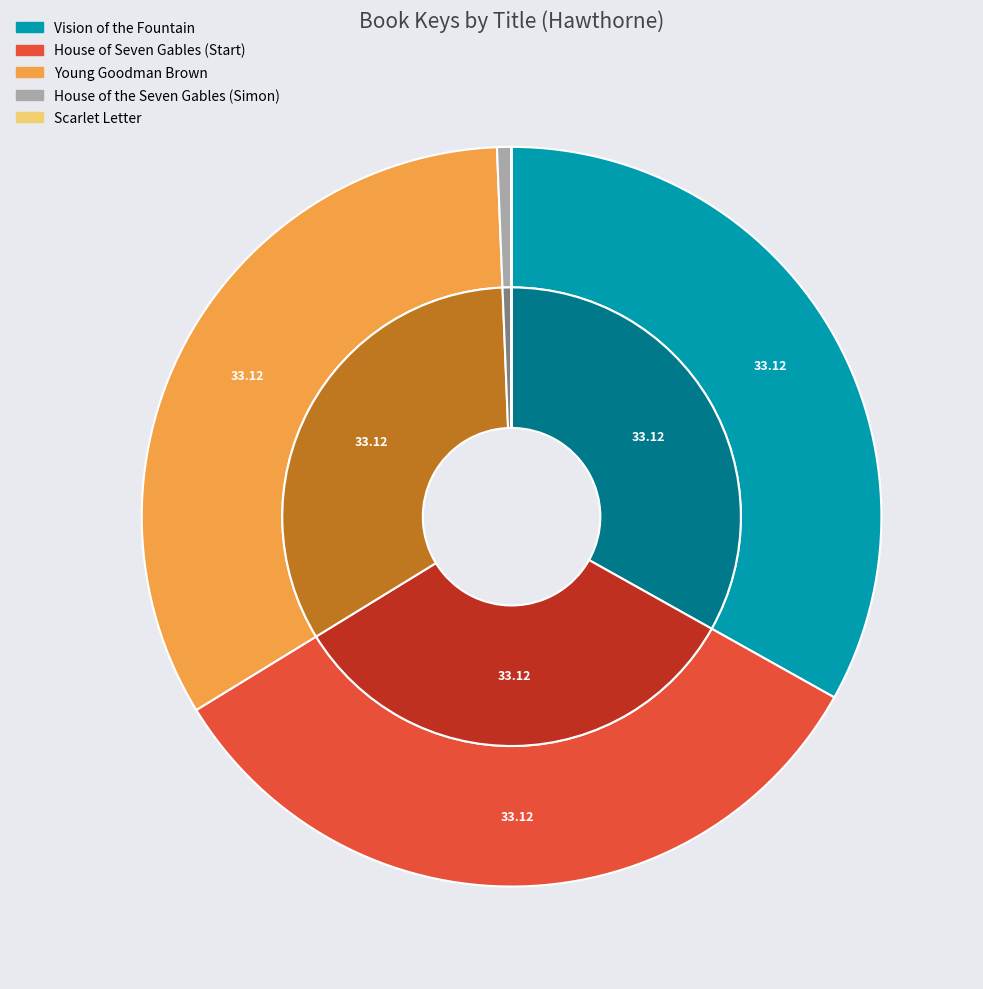

How many slices are in this pie chart?

5